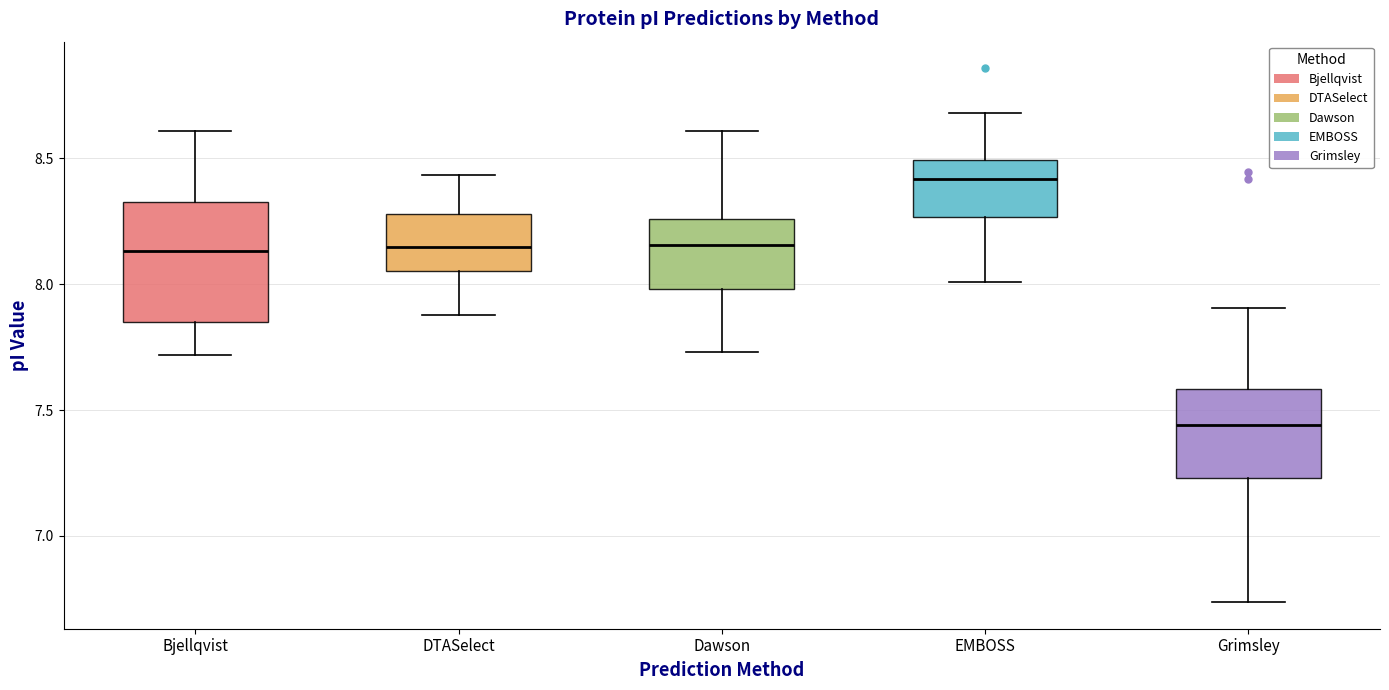

Where does the median line of the box for EMBOSS sit on the y-axis? The values are not printed on the chart, so give them approximately, as read against the axis.

8.40